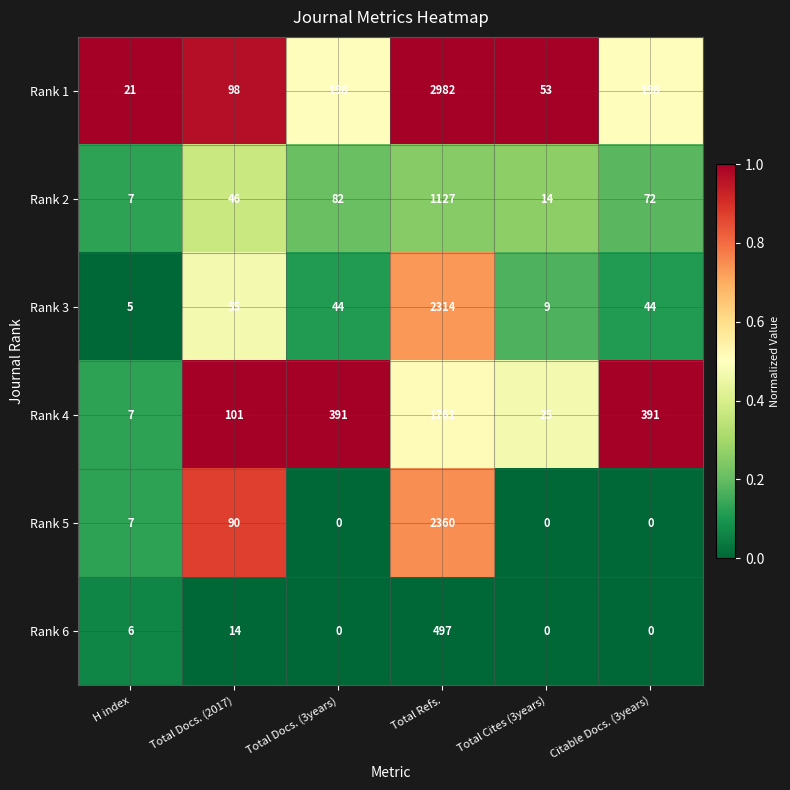

The value of Rank 4 at Total Docs. (3years) is 391. True or false?

True